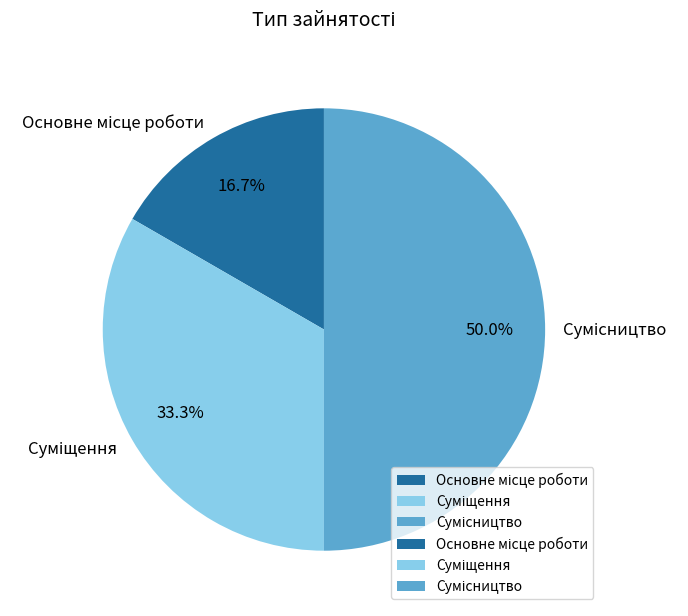

To the nearest percent, what percentage of the pie is Основне місце роботи?

17%